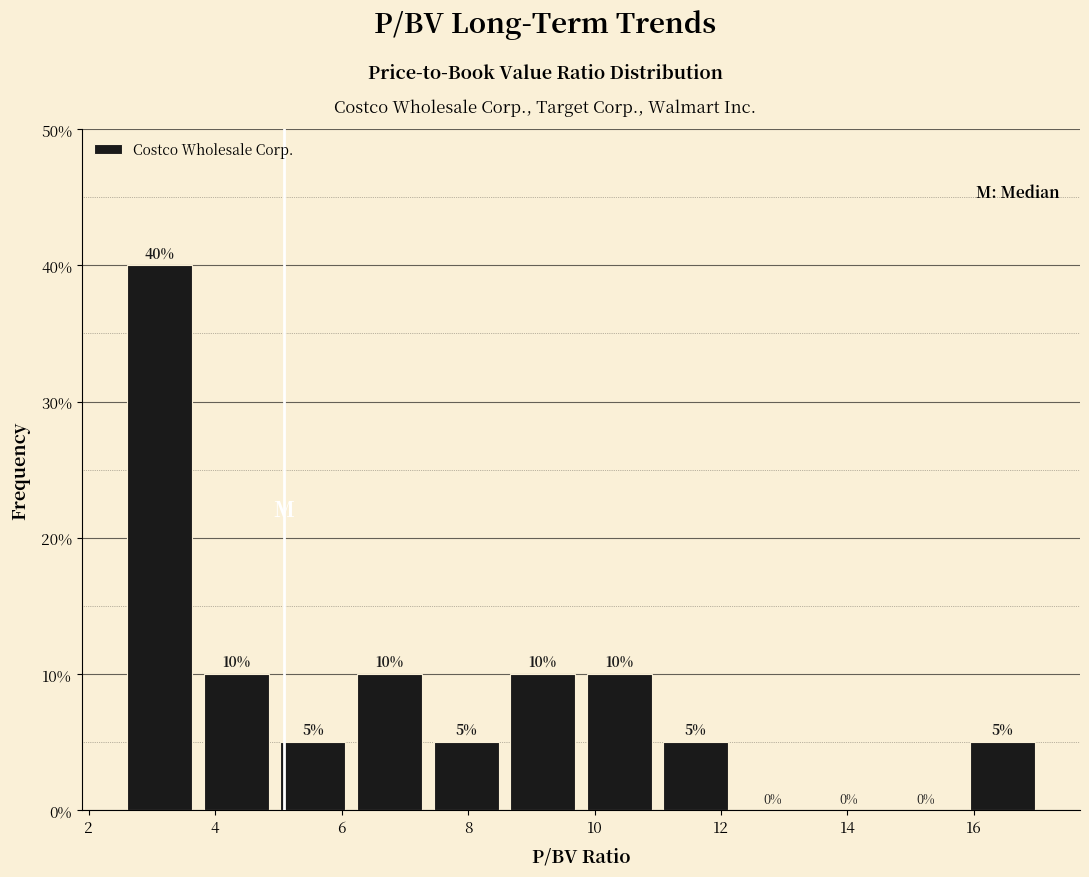

Reading left to right, list every bar in this chart as the range it spans on the x-axis followed by its height. The bar edges are not printed on the chart, so give them approximately, as read against the axis.

2.6 to 3.8: 40
3.8 to 5.0: 10
5.0 to 6.2: 5
6.2 to 7.4: 10
7.4 to 8.6: 5
8.6 to 9.8: 10
9.8 to 11.0: 10
11.0 to 12.2: 5
12.2 to 13.4: 0
13.4 to 14.6: 0
14.6 to 15.8: 0
15.8 to 17.0: 5